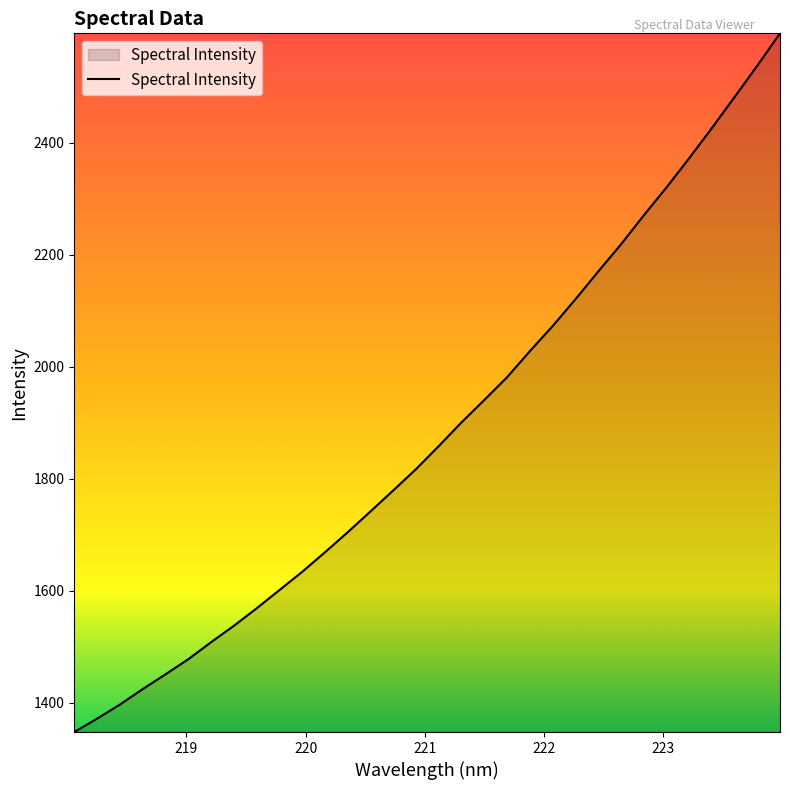

What is the difference between the maximum and minimum values?

1248.1